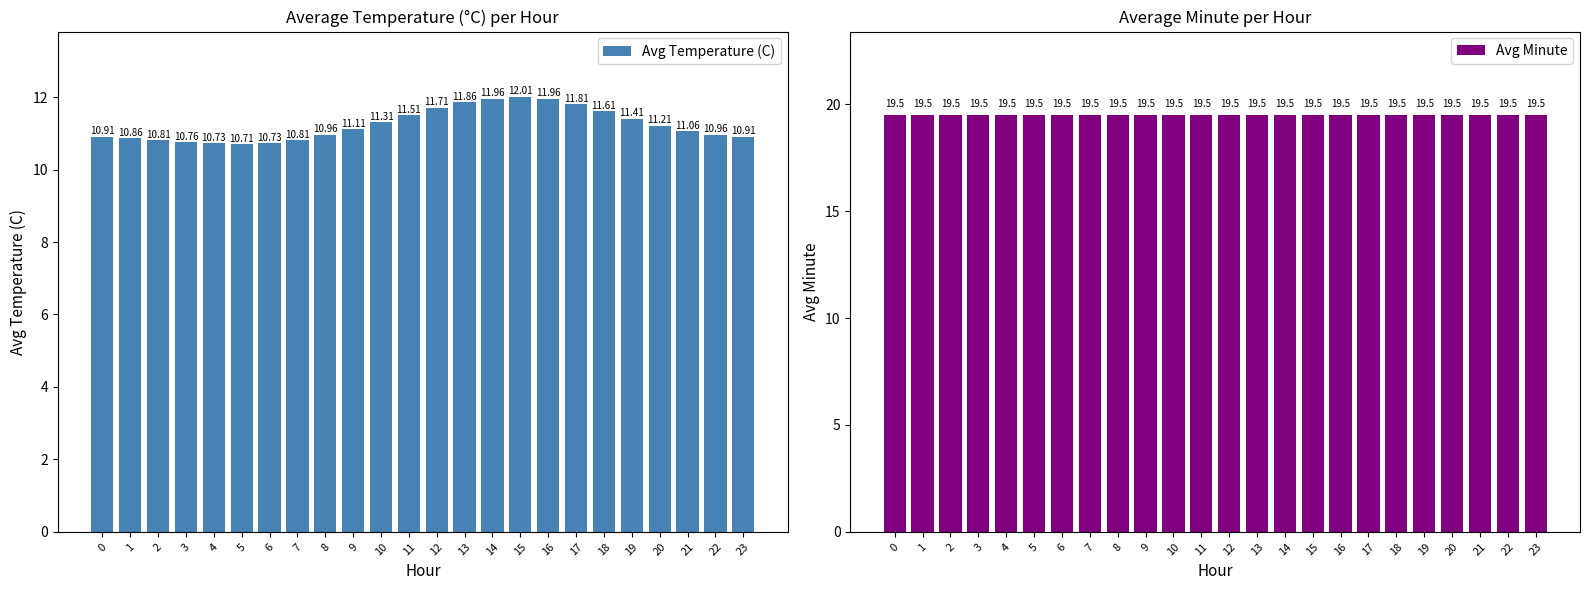

At which category is the sum across all series the highest?

15